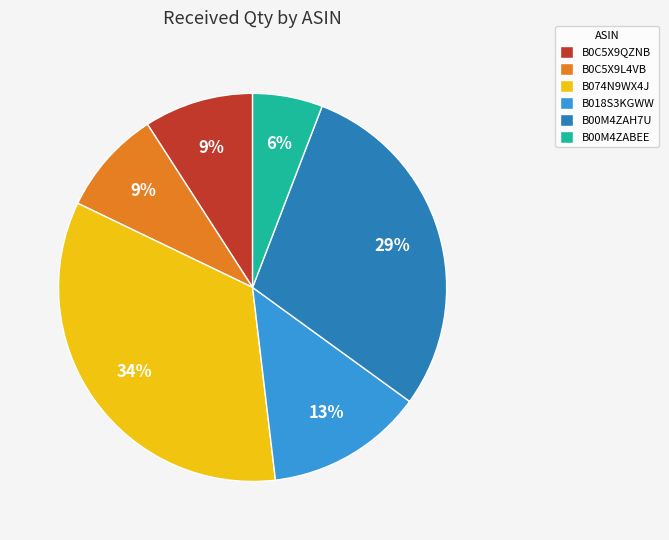

How many slices are in this pie chart?

6